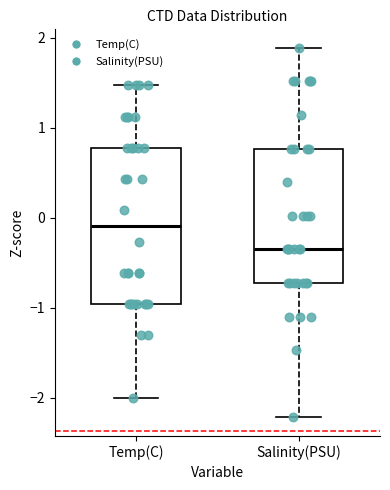

Where is the lower edge of the box for Temp(C) on the y-axis? The values are not printed on the chart, so give them approximately, as read against the axis.

-1.0